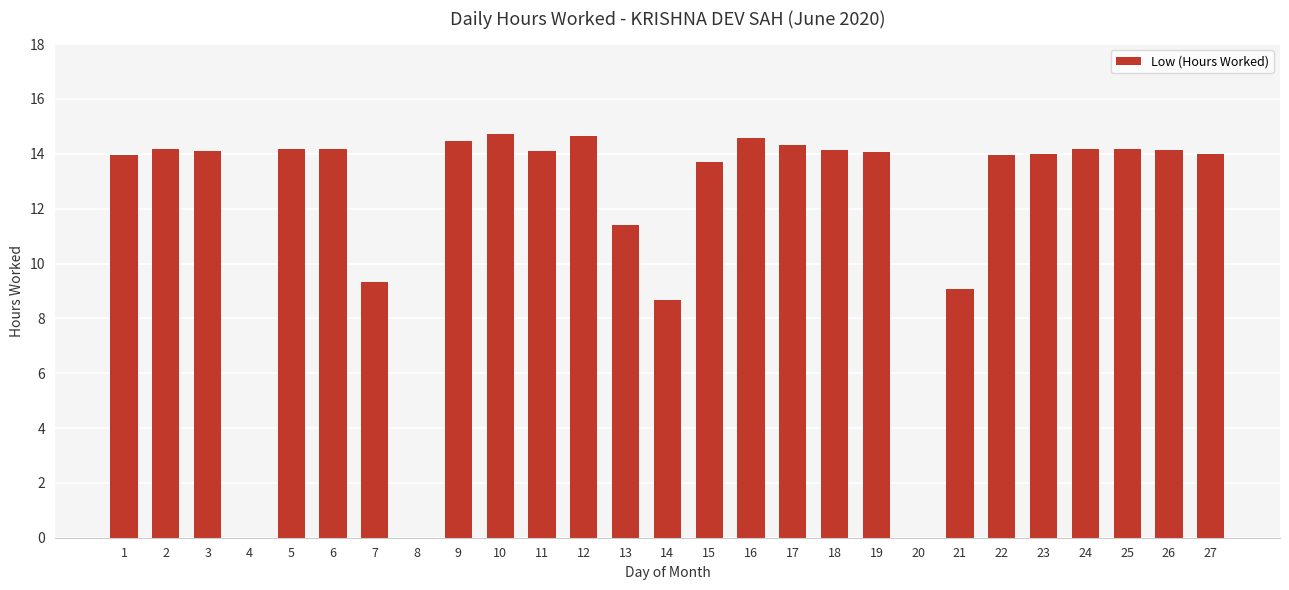

Between 3 and 20, which is larger?

3